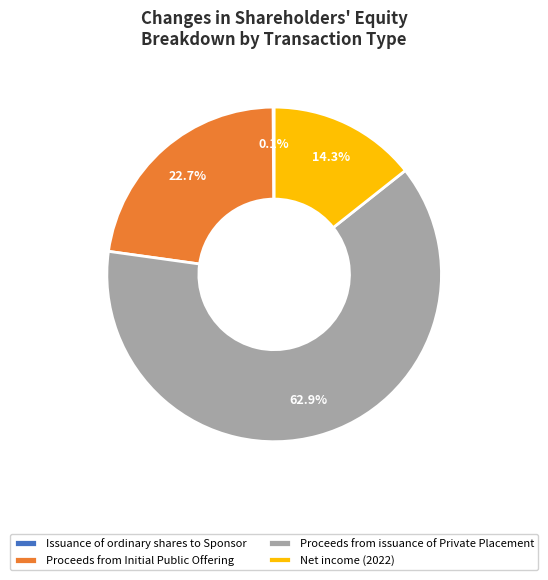

To the nearest percent, what portion does Proceeds from issuance of Private Placement represent?

63%